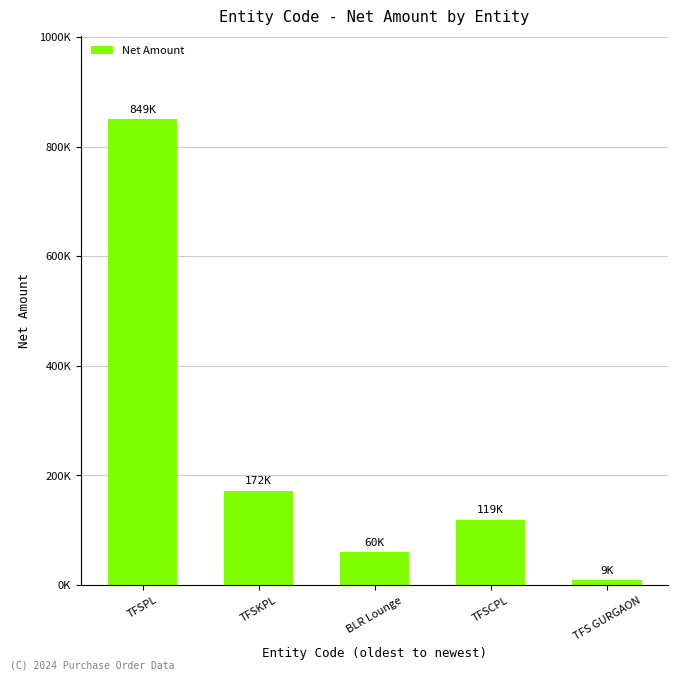

Reading left to right, list all the values displayed in this chart.

TFSPL=849328.2	TFSKPL=171799.9	BLR Lounge=59944.0	TFSCPL=119216.9	TFS GURGAON=9075.0